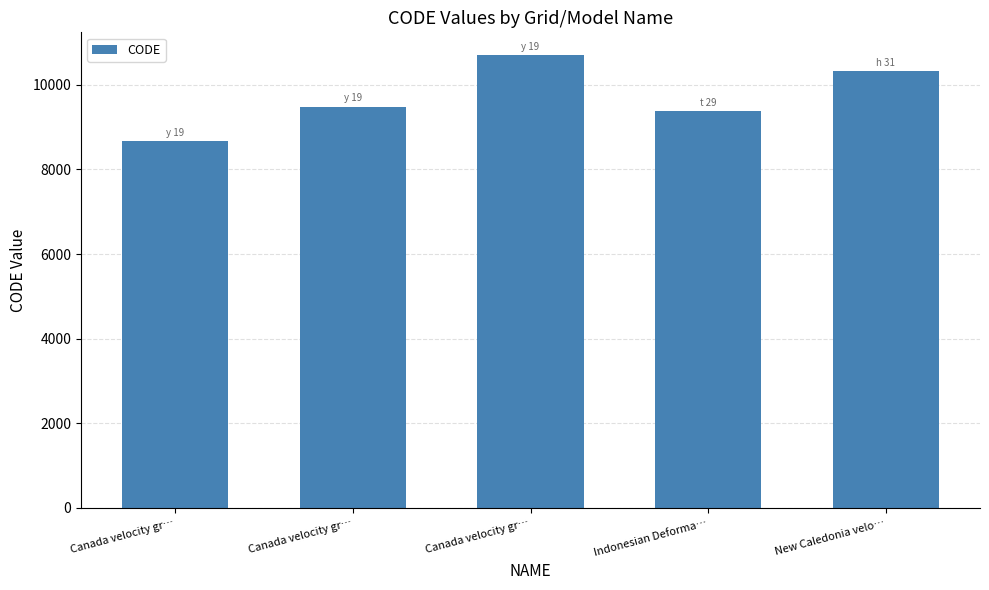

What is the maximum value shown in the chart?

10707